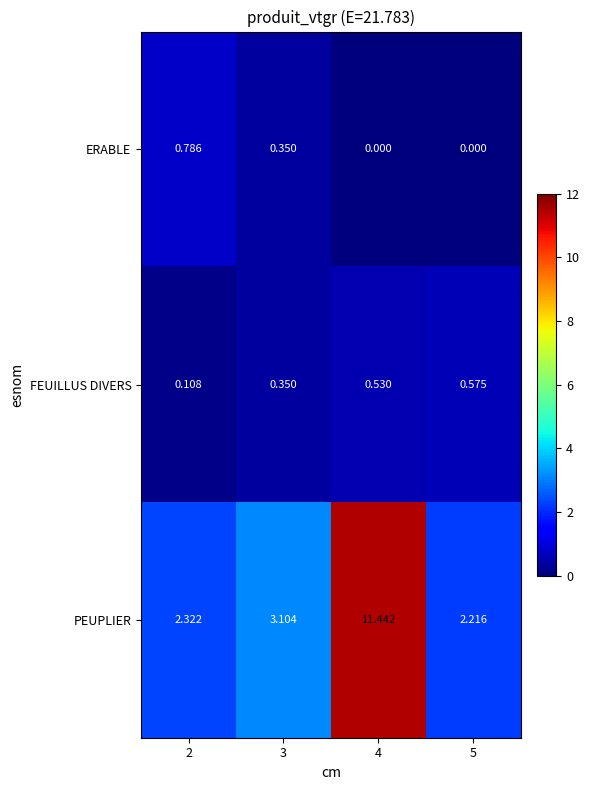

How many data points does each series have?

4